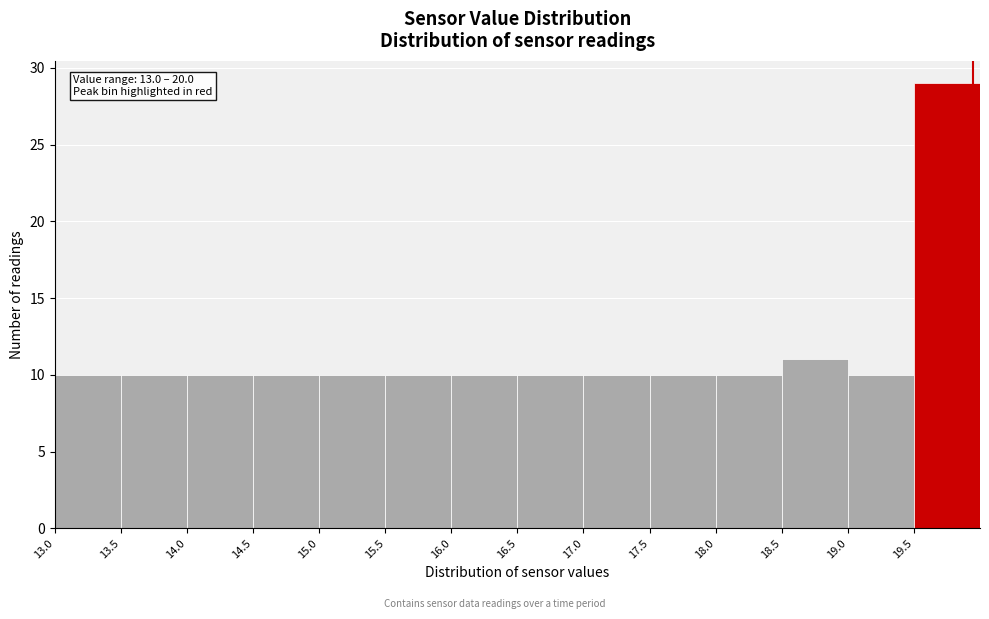

Over which range of the x-axis is the bar tallest?

19.5 to 20.0